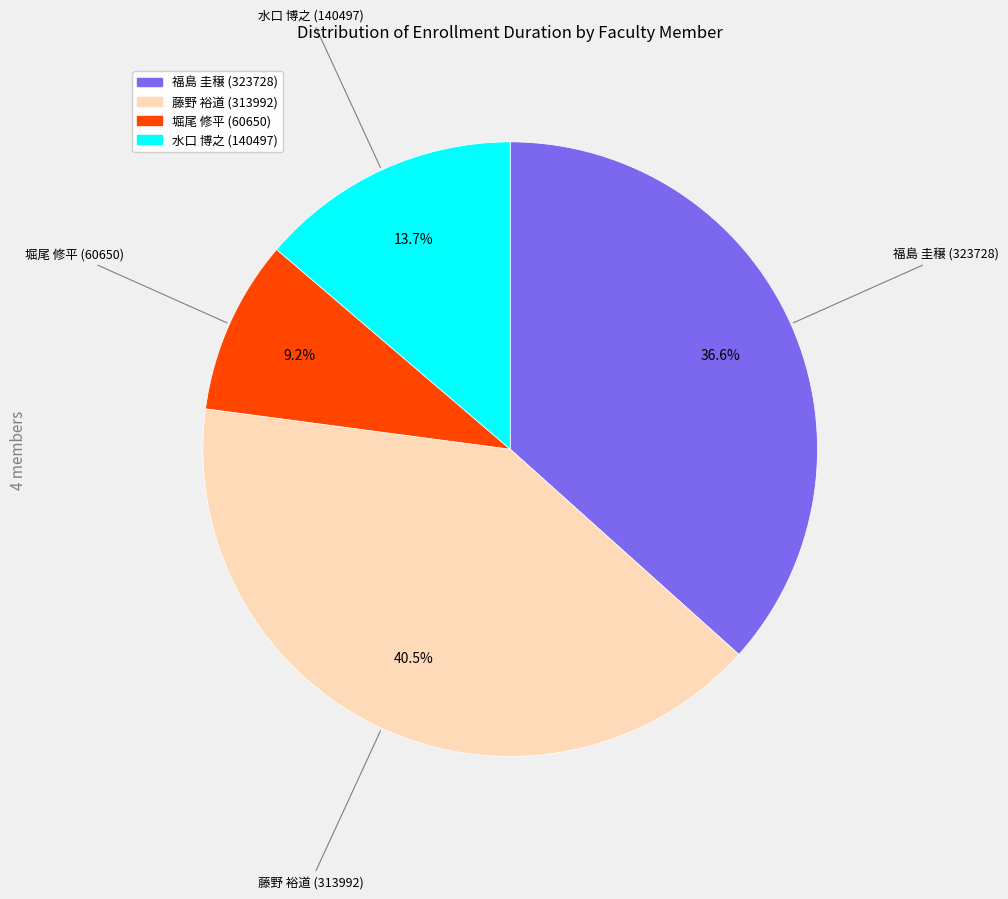

Do 水口 博之 (140497) and 堀尾 修平 (60650) together represent more than half of the pie?

No